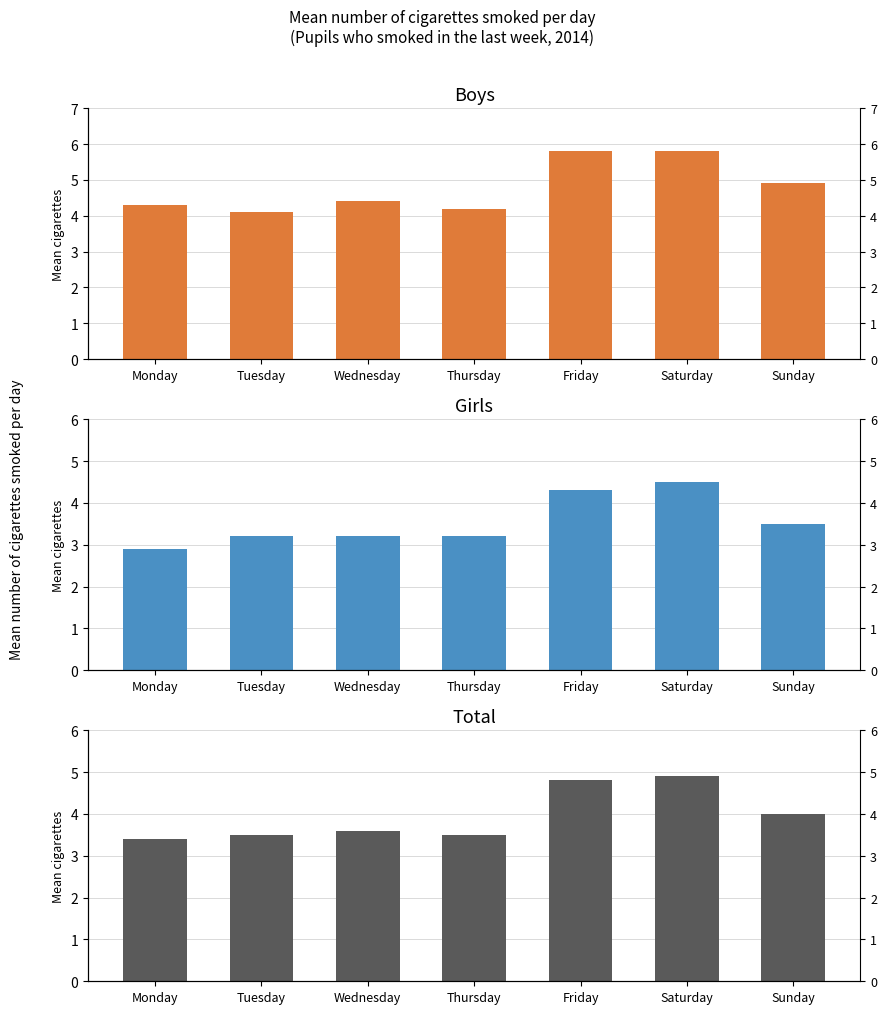

True or false: Girls has a value of 4.5 at Saturday.

True